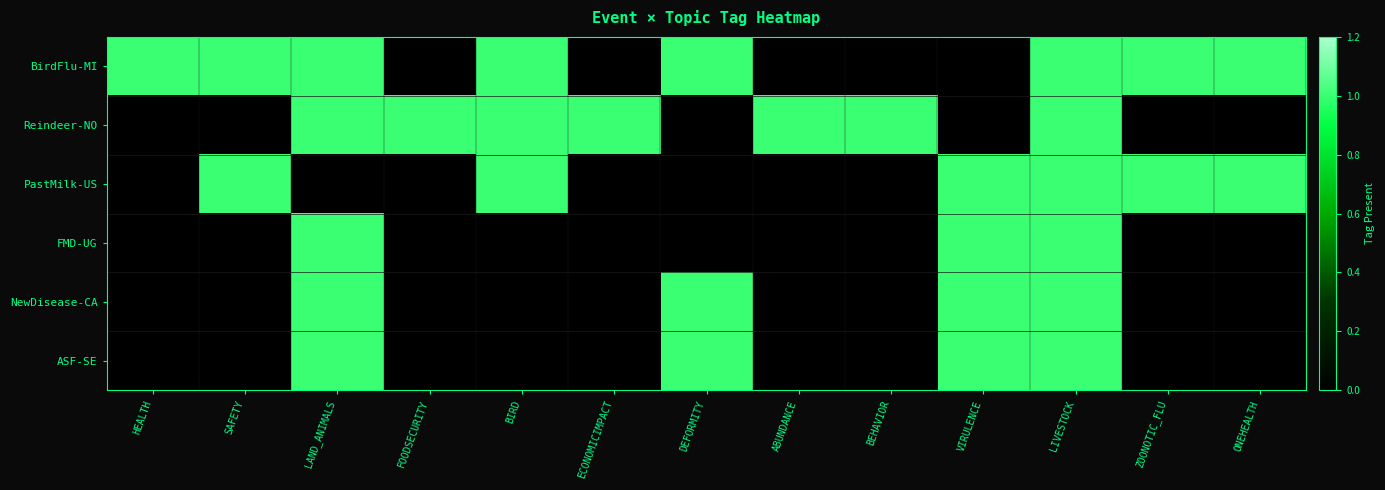

Between LAND_ANIMALS and ONEHEALTH, which is larger?

LAND_ANIMALS